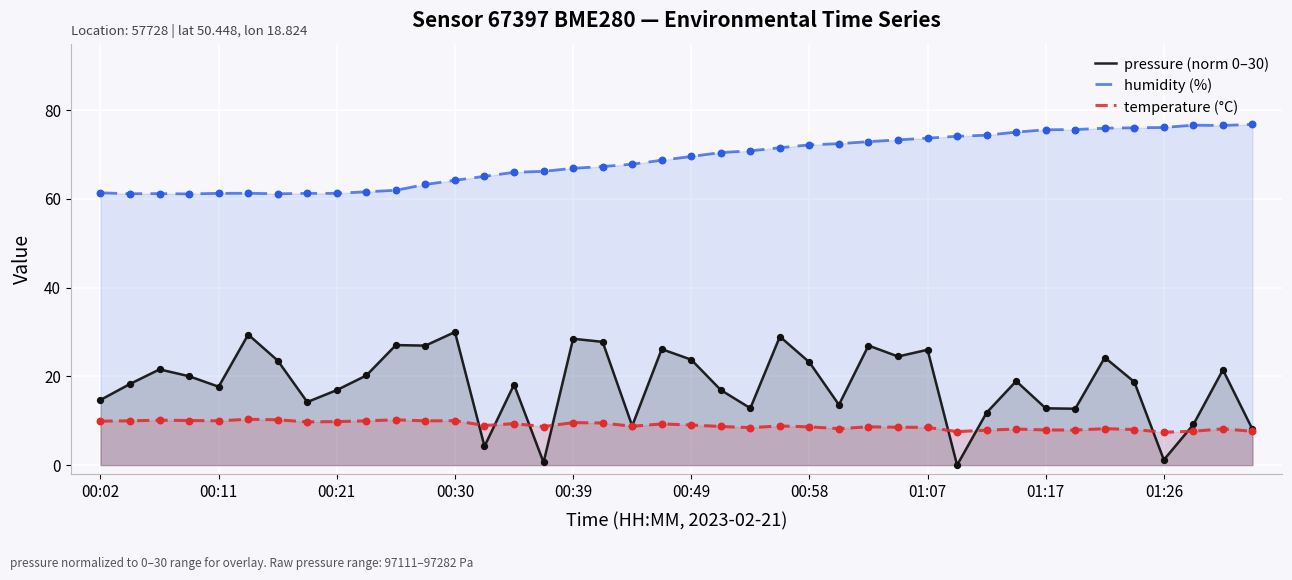

Which series contains the lowest Y value?

pressure (norm 0–30)